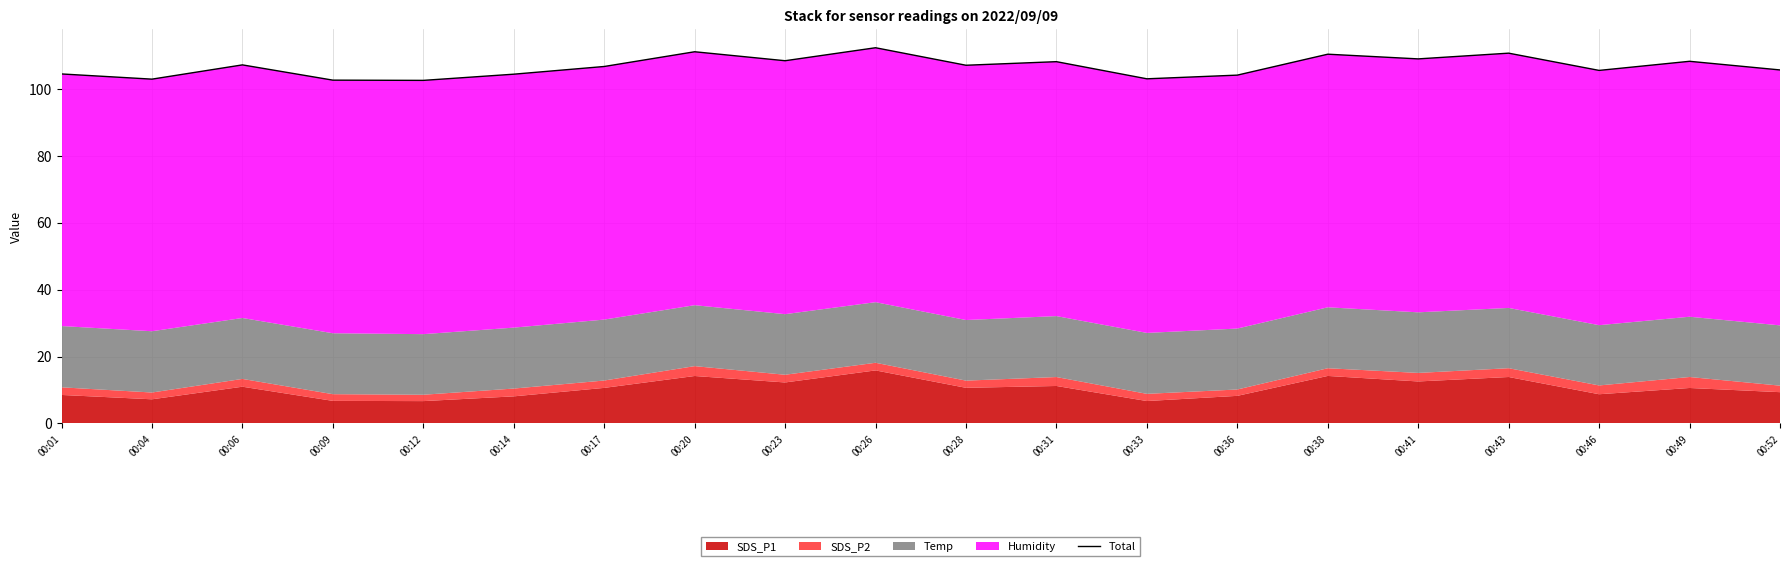

What value does the data have at 00:49?

108.2